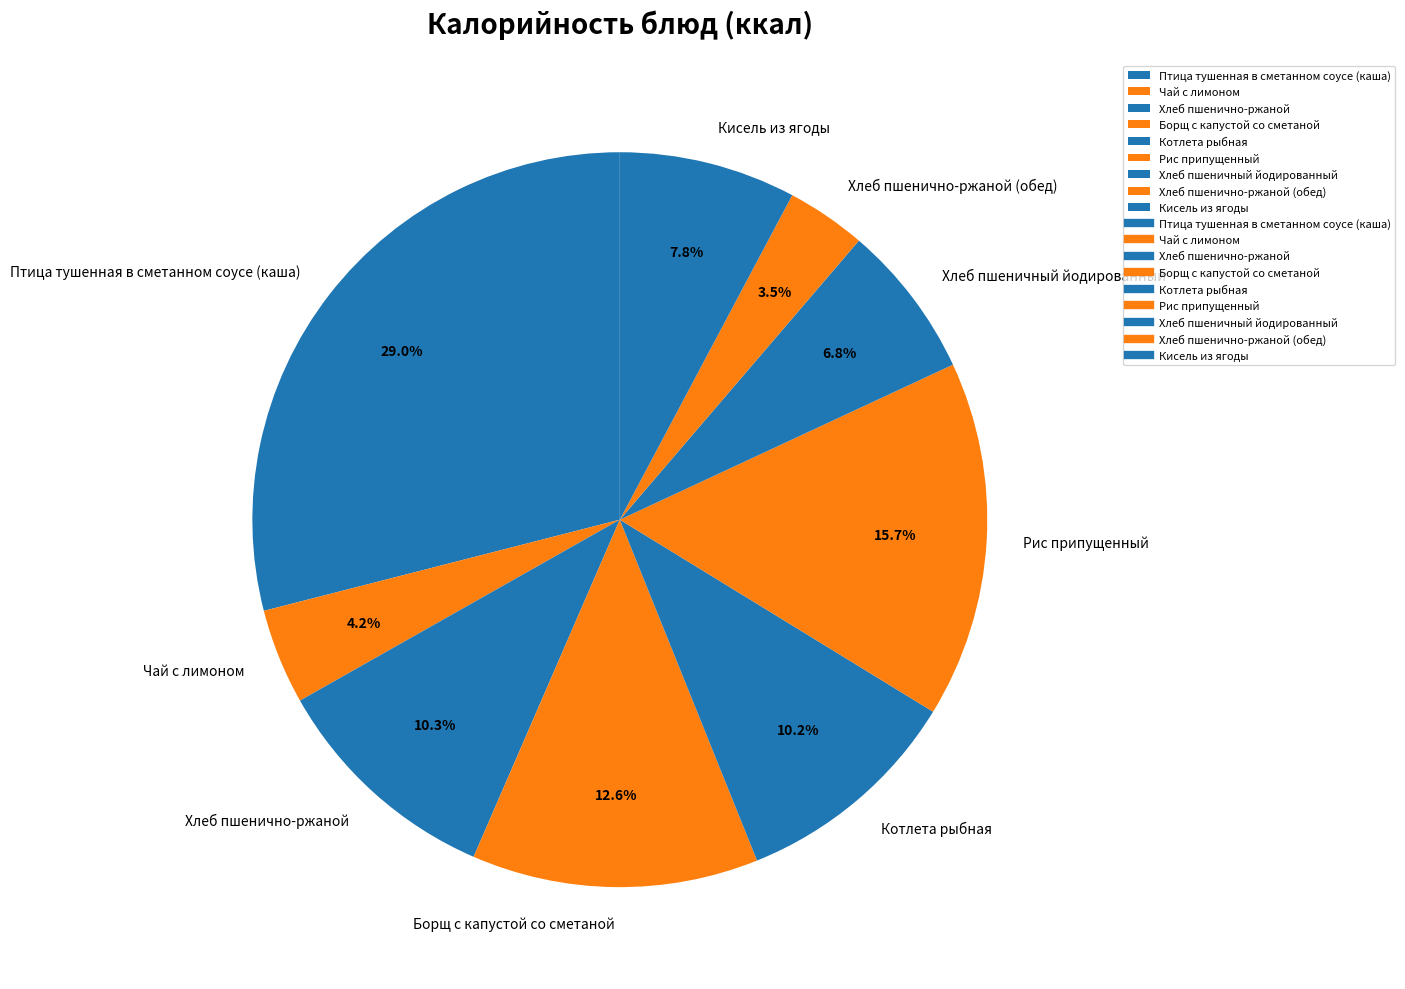

Is it true that Хлеб пшеничный йодированный is 7% of the pie?

True